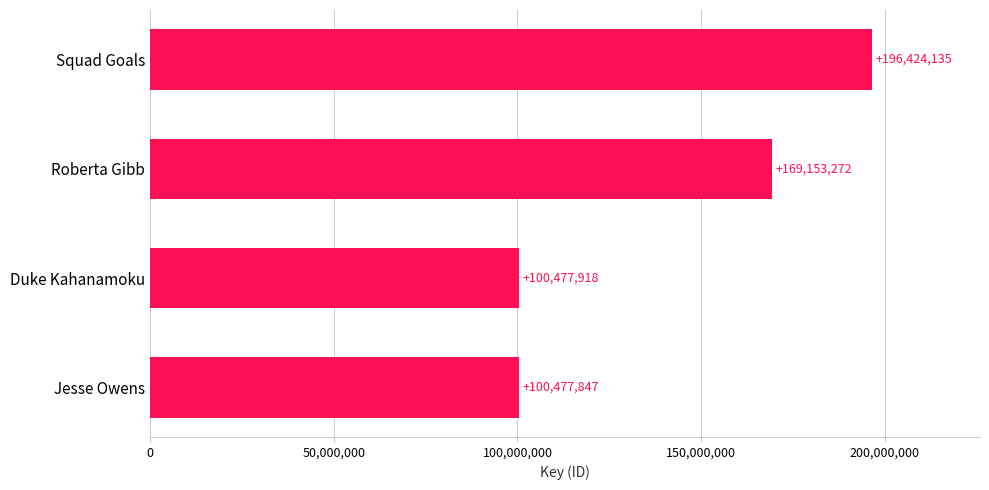

What is the difference between the second highest and minimum values?

68675425